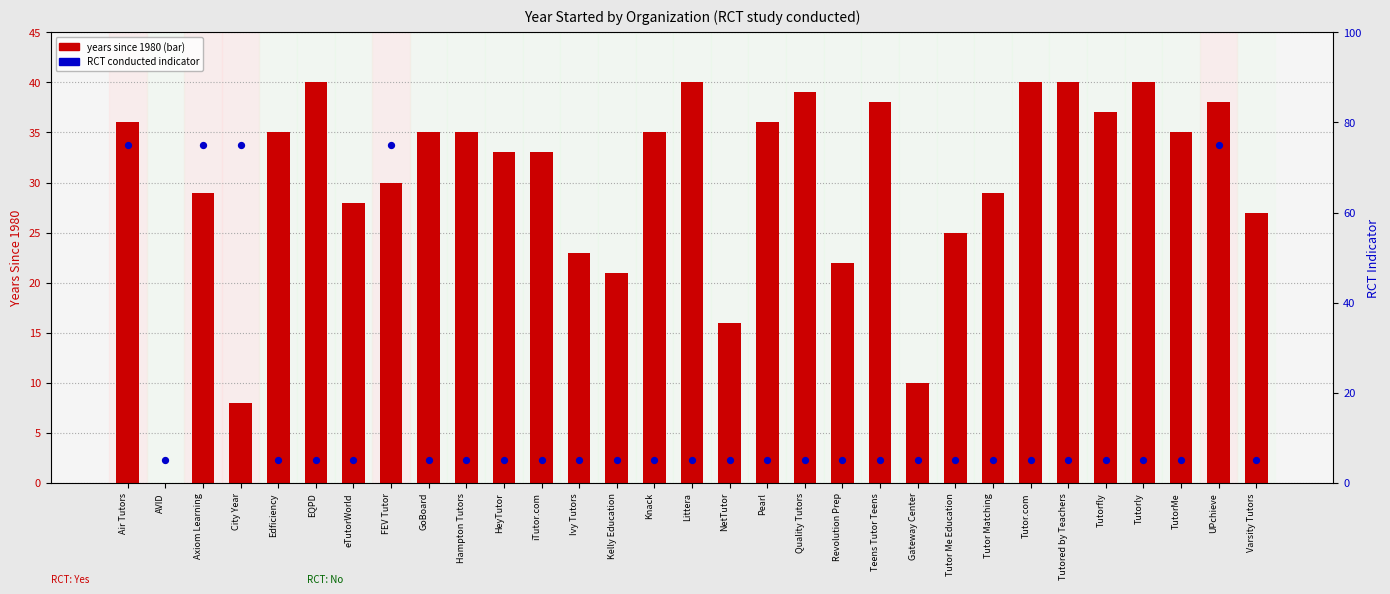

Is the value of RCT conducted (%) at Tutored by Teachers greater than the value of years since 1980 at City Year?

No